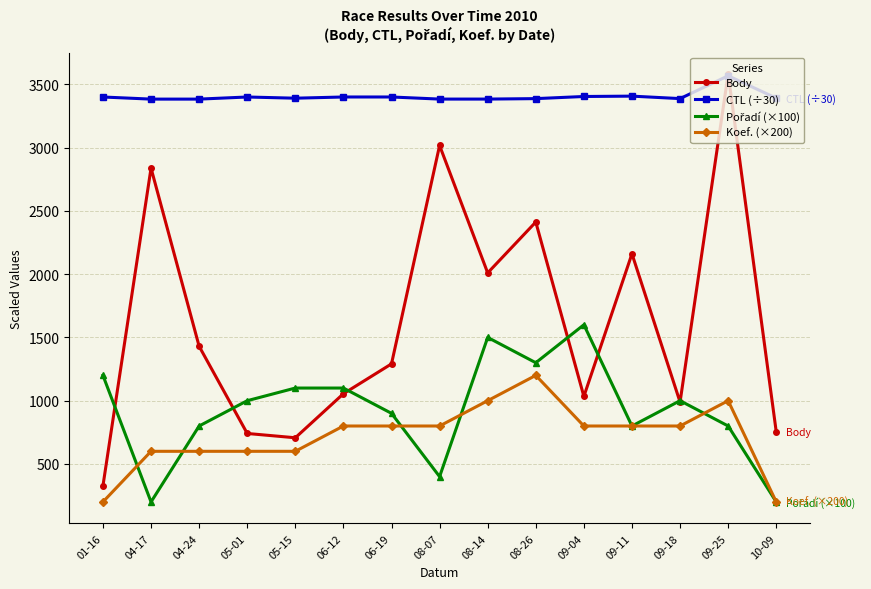

How many interior local peaks does the Body series have?

5